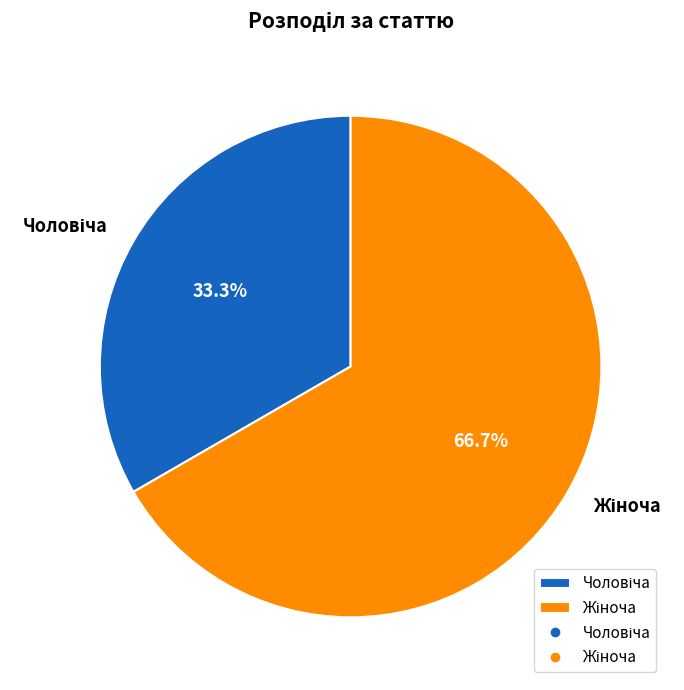

Does any single category account for the majority?

Yes